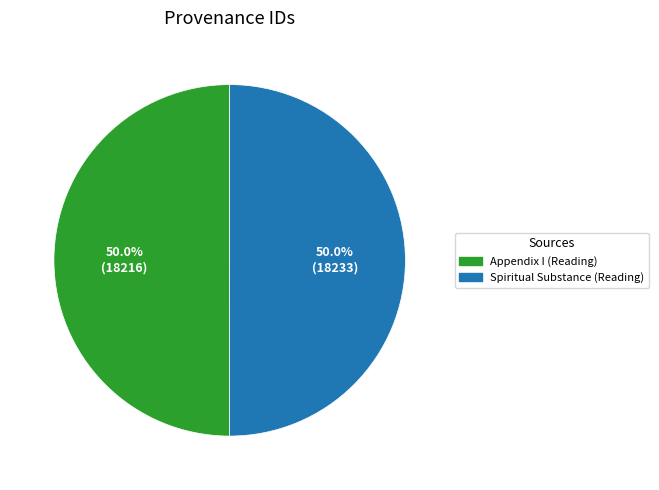

Do Spiritual Substance (Reading) and Appendix I (Reading) together represent more than half of the pie?

Yes